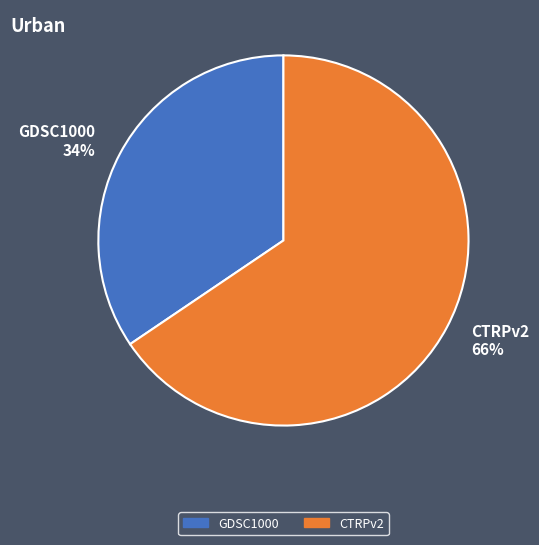

How many slices are in this pie chart?

2